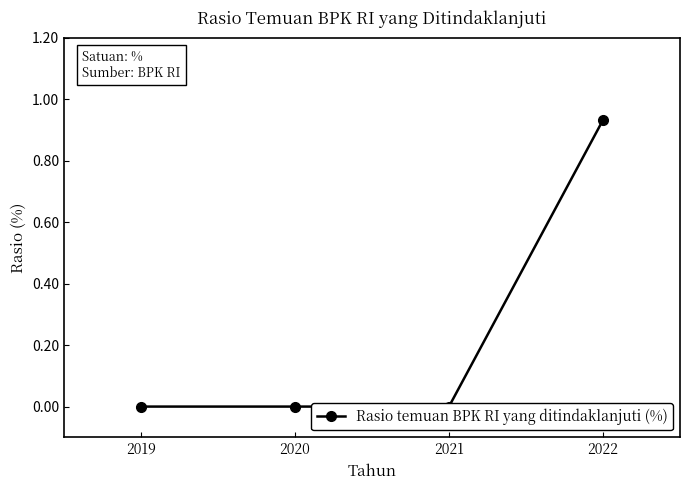

True or false: the data has more than 2 interior local peaks.

False